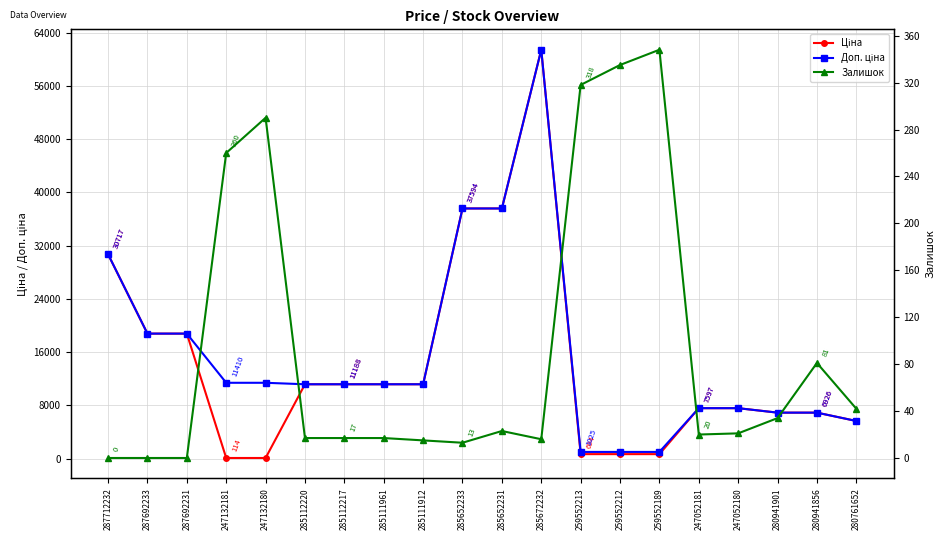

Between which two adjacent categories do Ціна and Залишок first intersect?

287692231 and 247132181